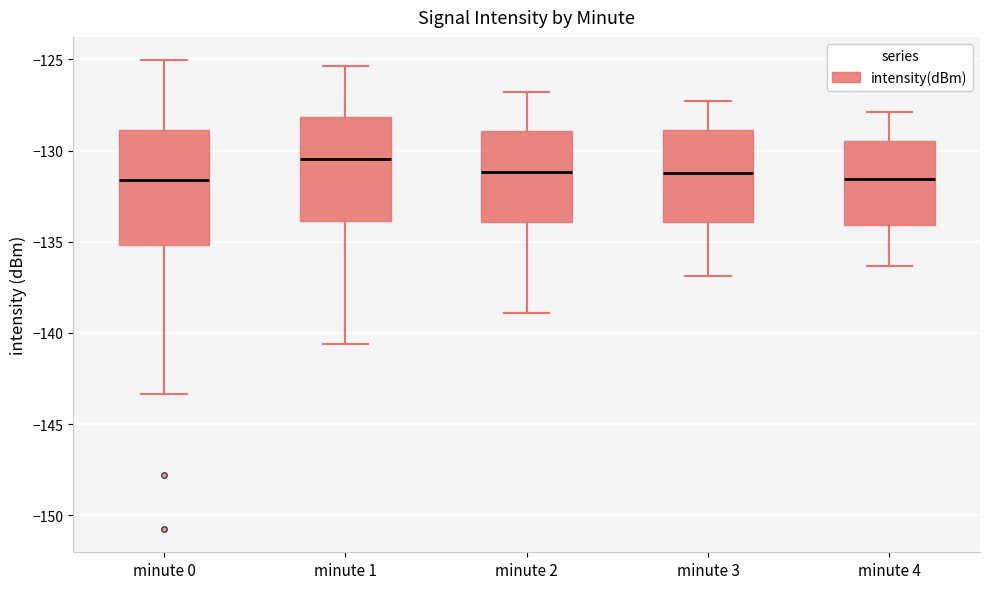

Where is the upper edge of the box for minute 1 on the y-axis? The values are not printed on the chart, so give them approximately, as read against the axis.

-128.0